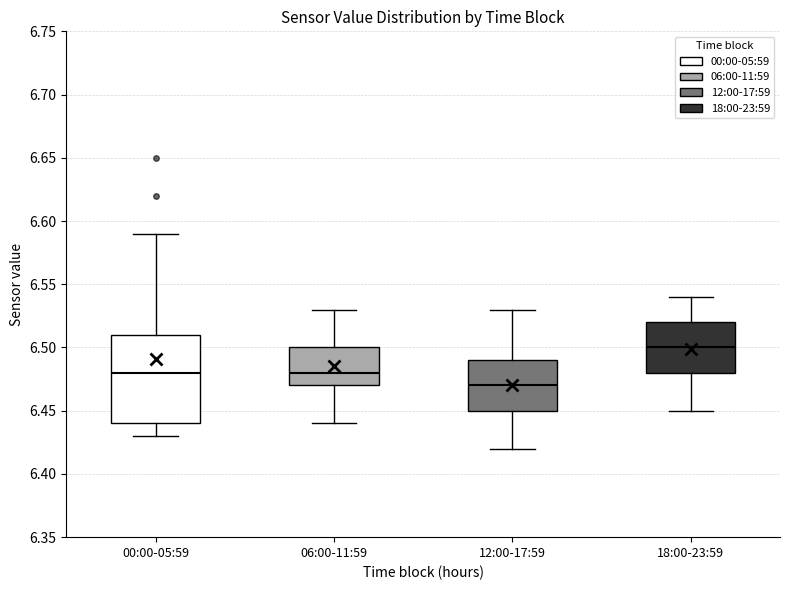

Which box is the tallest, from its lower edge to its upper edge?

00:00-05:59